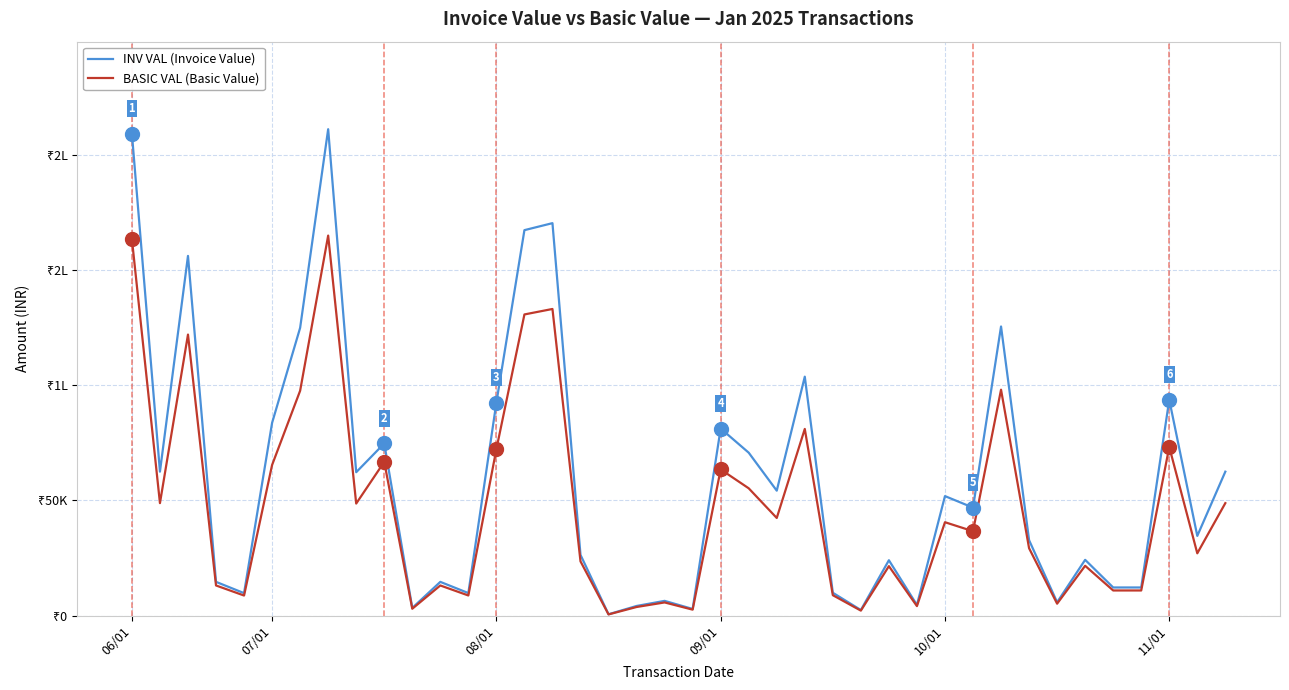

What is the greatest value displayed?

211295.5